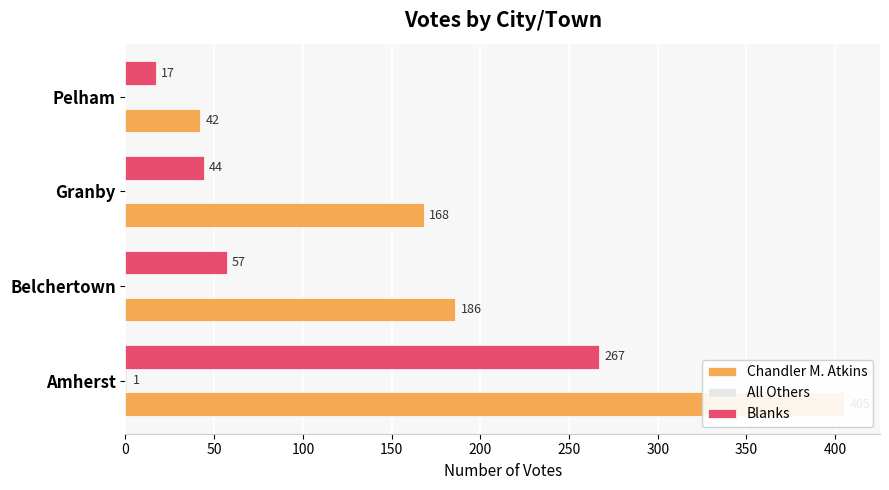

Is it true that All Others equals 0 at Pelham?

True